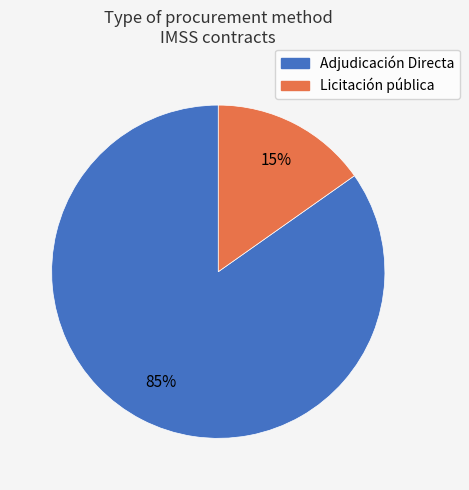

How many slices are in this pie chart?

2